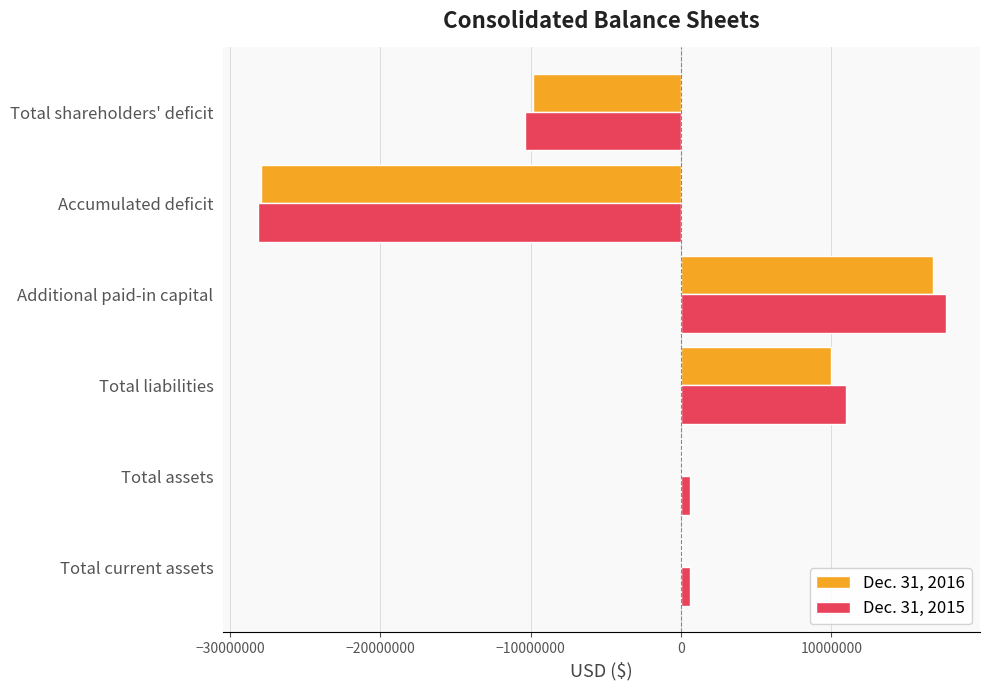

What is the sum of all Dec. 31, 2015 values?

-8849095